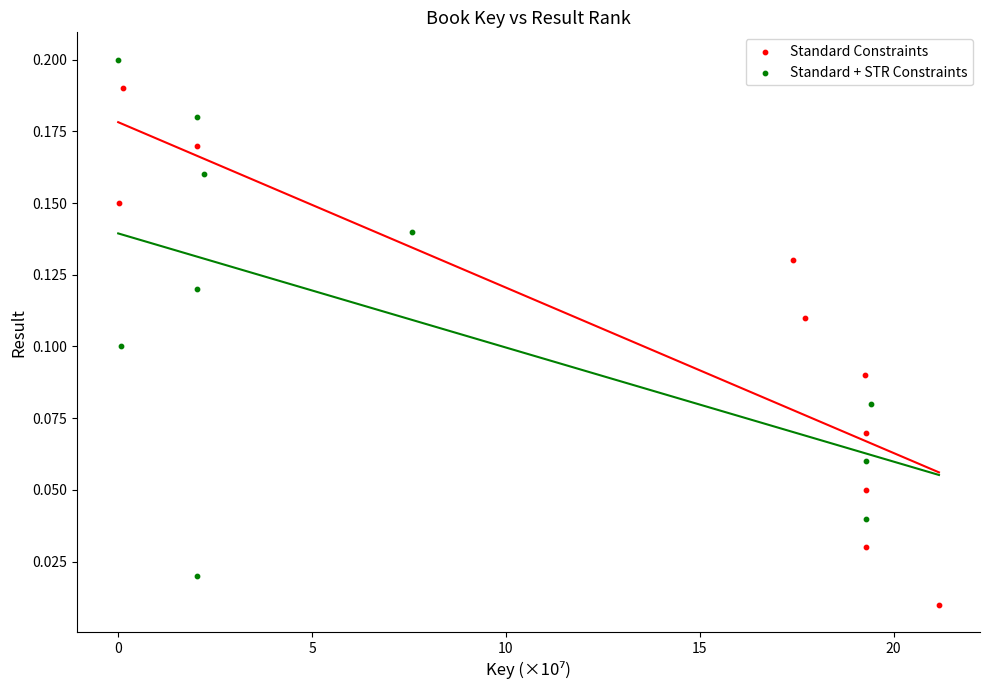

Which series reaches the maximum Y coordinate?

Standard + STR Constraints